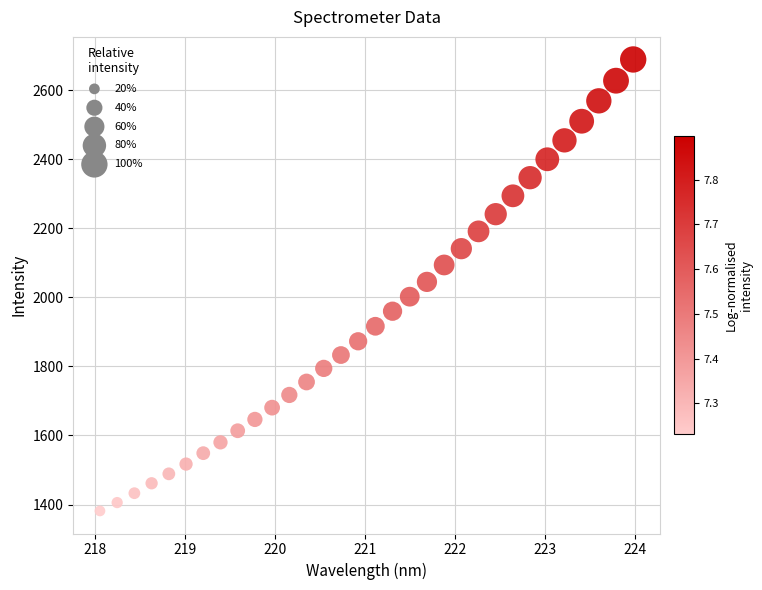

What is the range of X values (max minus min)?

5.9